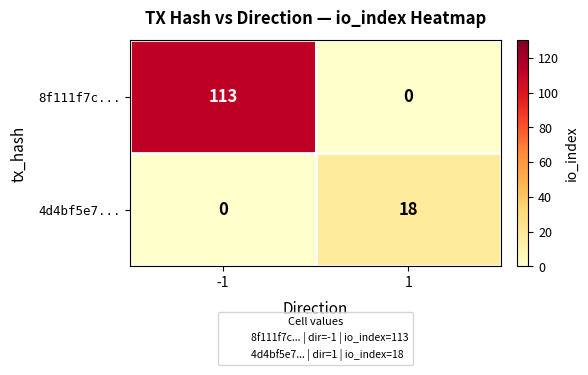

Is it true that 8f111f7c... equals -44 at 1?

False